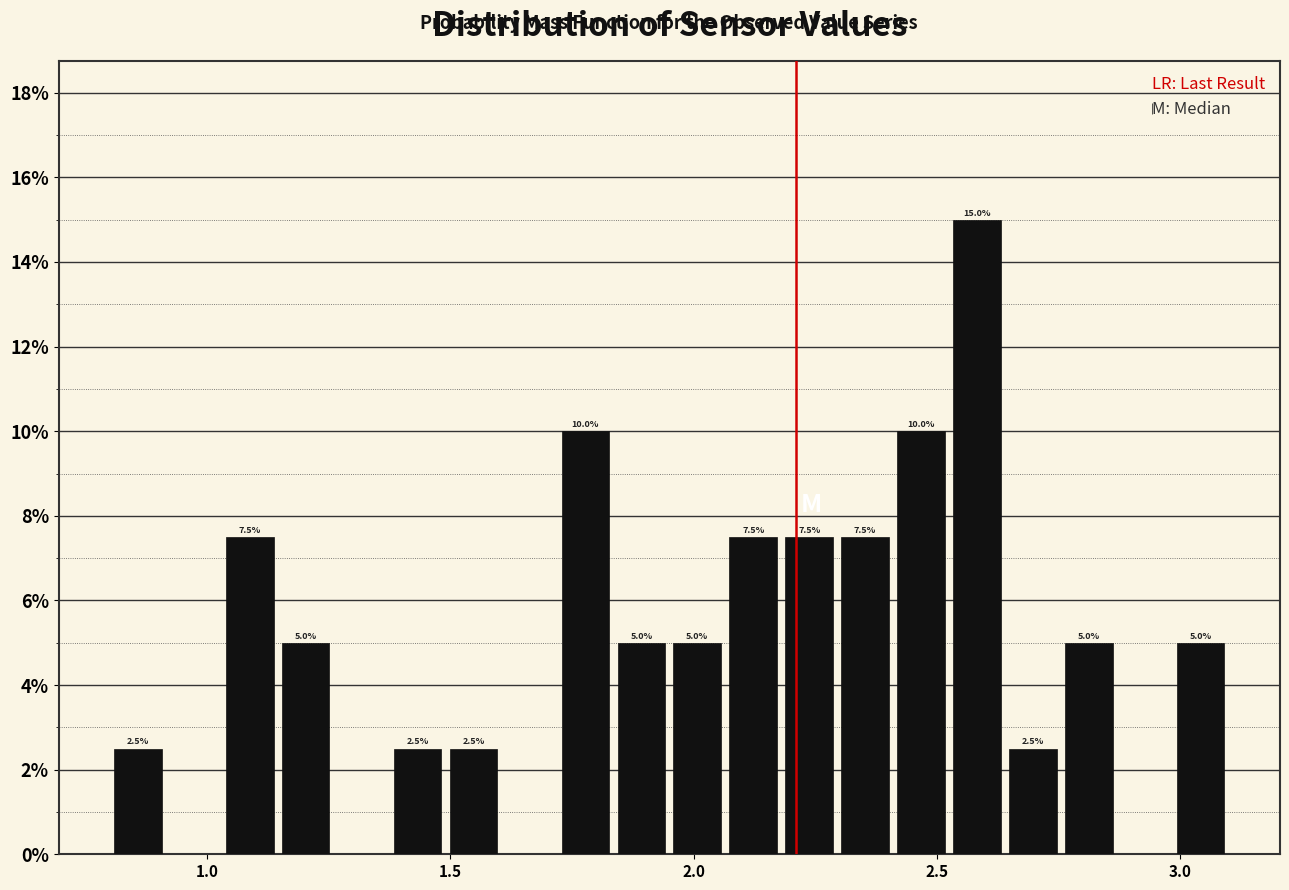

Read against the x-axis, roughly where is the centre of the tallest bar?

2.60